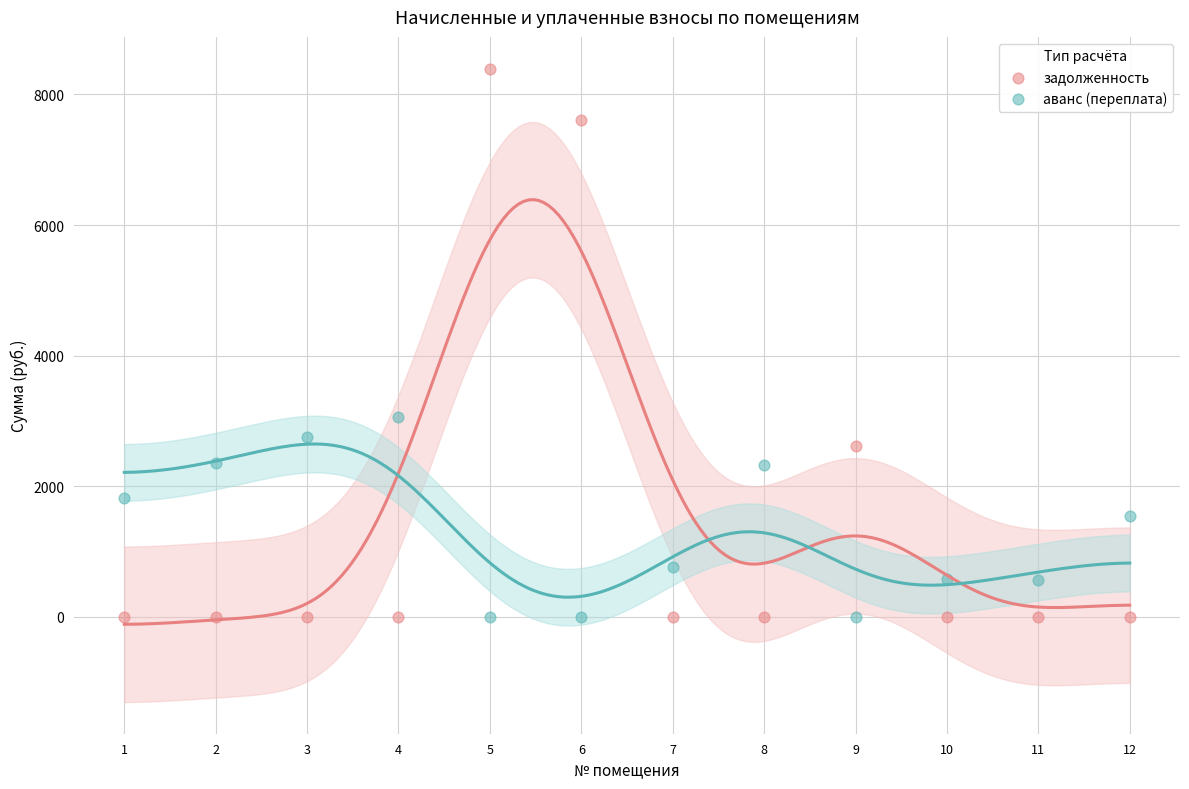

Across all data points, what is the range of X values (max minus min)?

11.0